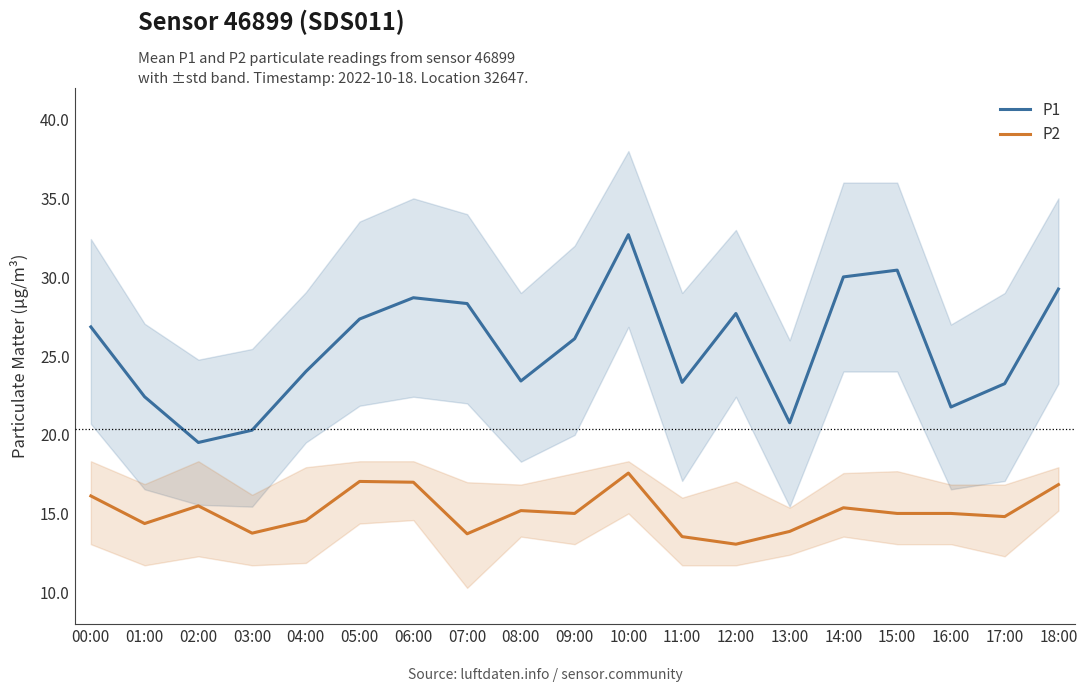

How many lines are shown in the chart?

2